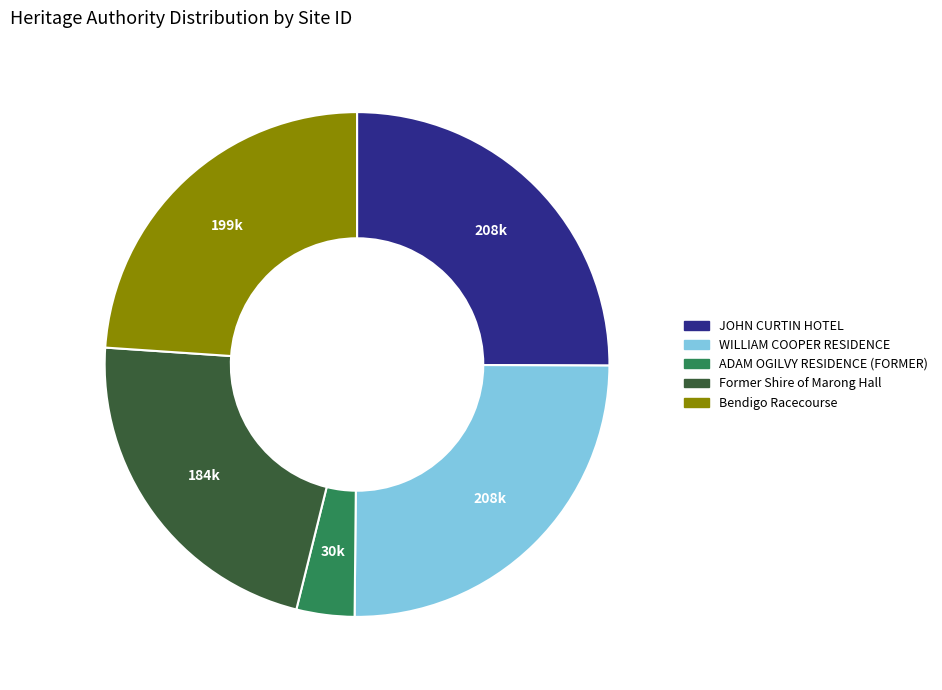

Approximately how many times larger is the value at WILLIAM COOPER RESIDENCE compared to ADAM OGILVY RESIDENCE (FORMER)?

6.8